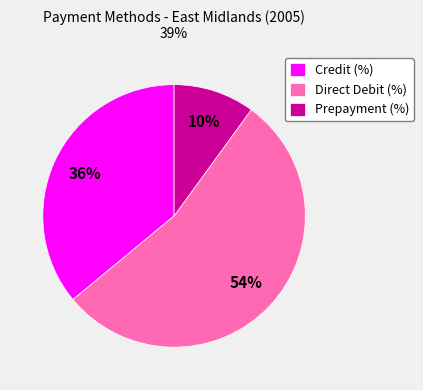

To the nearest percent, what is the combined percentage of Credit (%) and Prepayment (%)?

46%